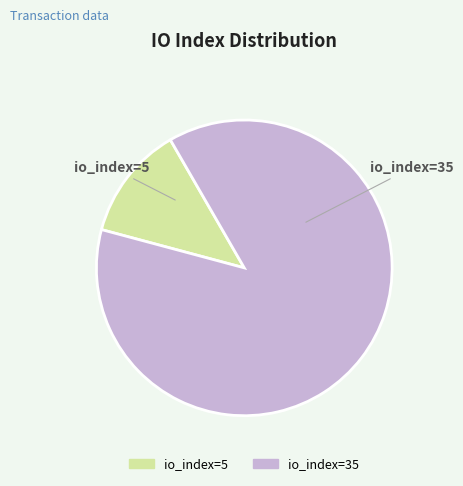

How many slices are in this pie chart?

2